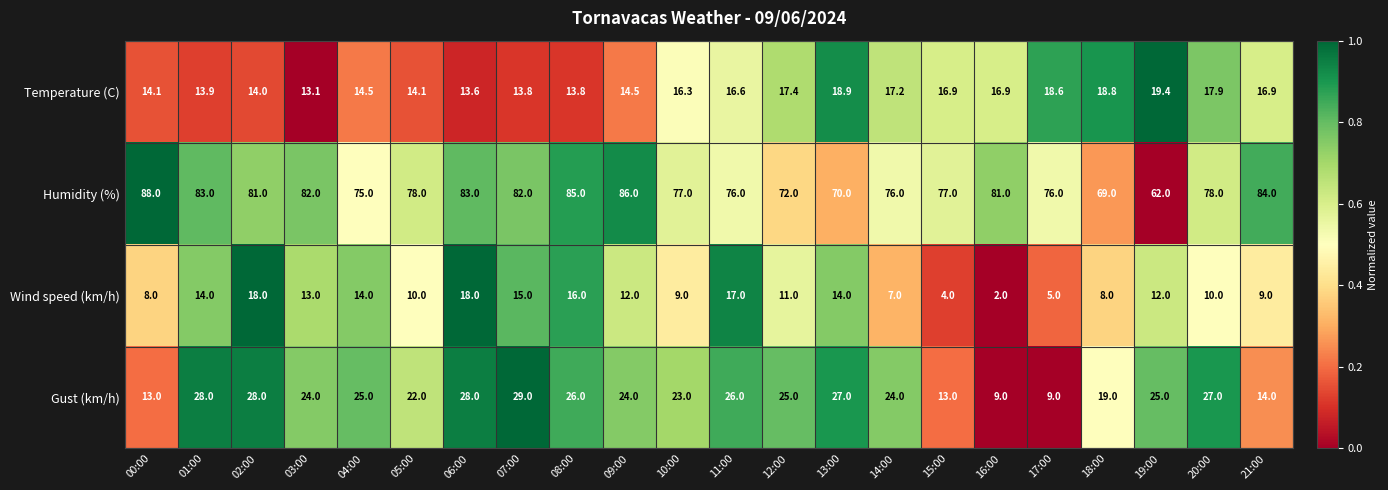

What is the difference between the second highest and minimum values in the Wind speed (km/h) series?

16.0